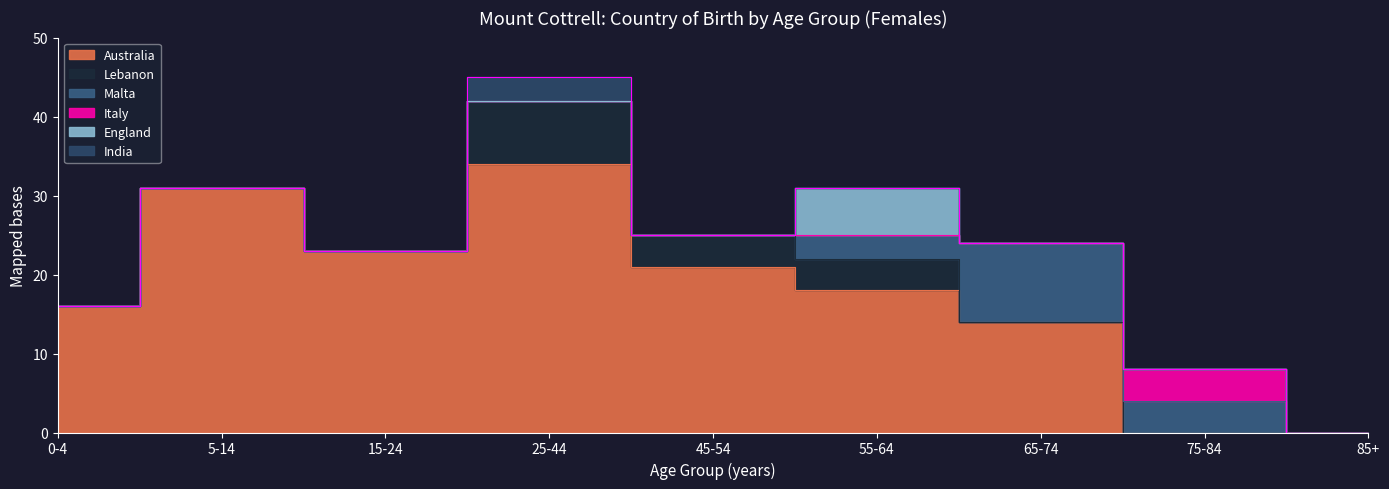

How many distinct data groups are displayed?

6